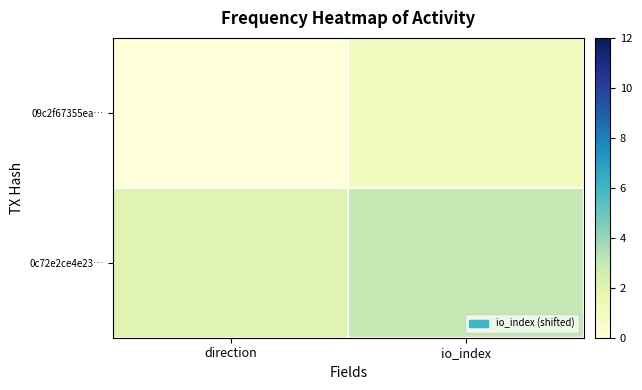

Between direction and io_index, which series saw the biggest shift?

09c2f67355ea…